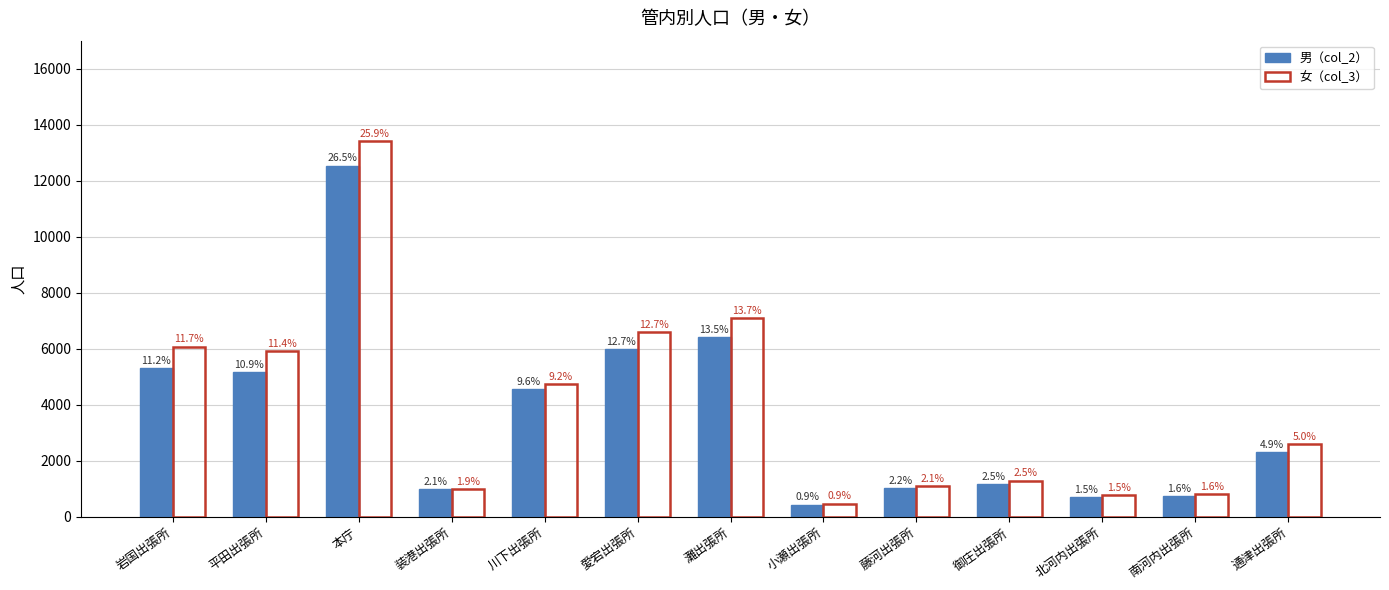

List the series in order of their overall mean, highest first.

女（col_3）, 男（col_2）